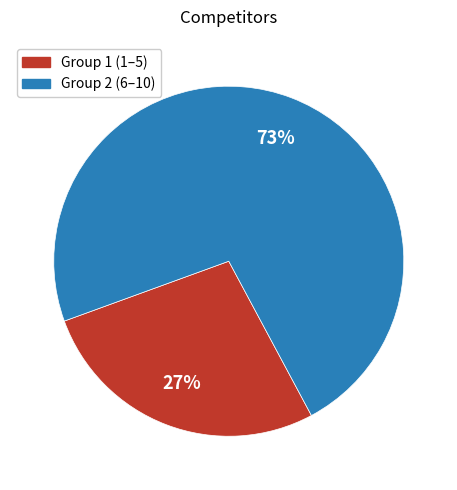

To the nearest percent, what is the average slice percentage?

50%